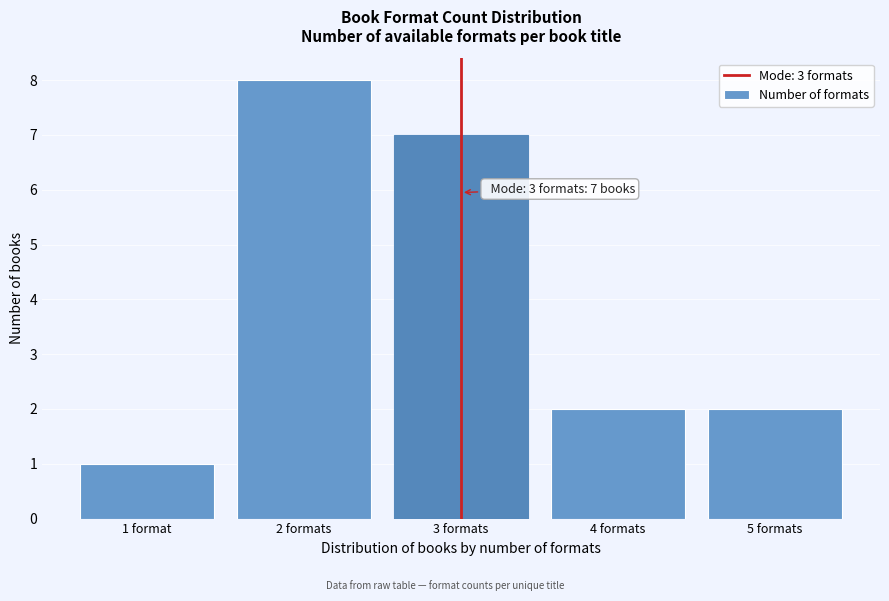

Reading right to left, extract all data points from this chart.

5 formats=2	4 formats=2	3 formats=7	2 formats=8	1 format=1